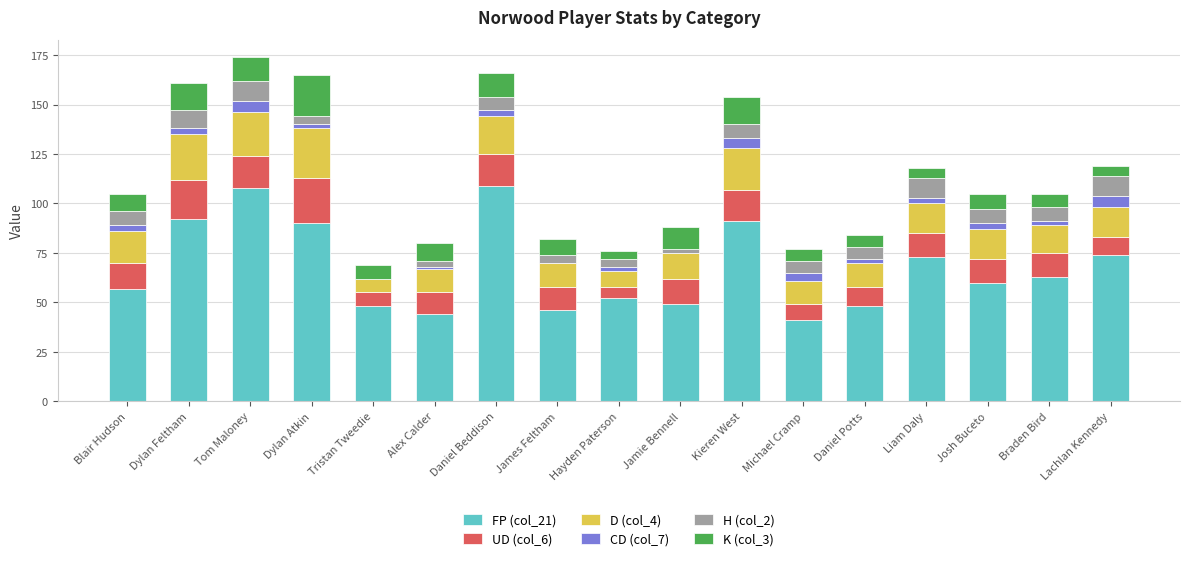

Rank the series at Jamie Bennell from highest to lowest value.

FP (col_21), UD (col_6), D (col_4), K (col_3), H (col_2), CD (col_7)